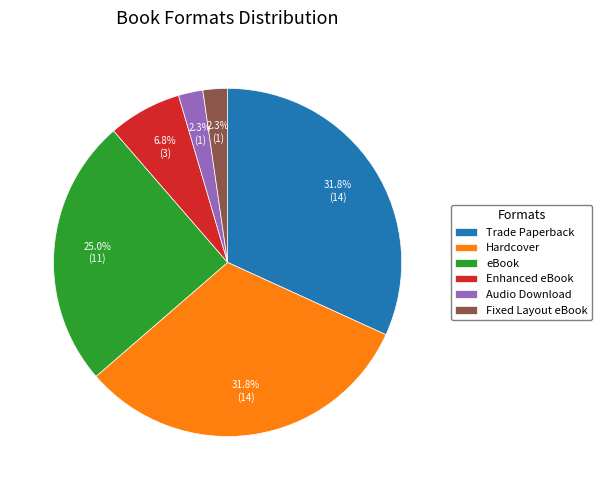

Between Trade Paperback and Enhanced eBook, which is larger?

Trade Paperback